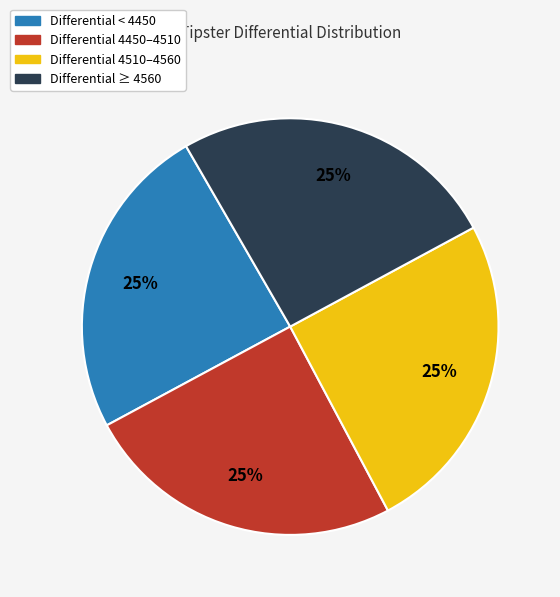

Is there a majority slice in this chart?

No